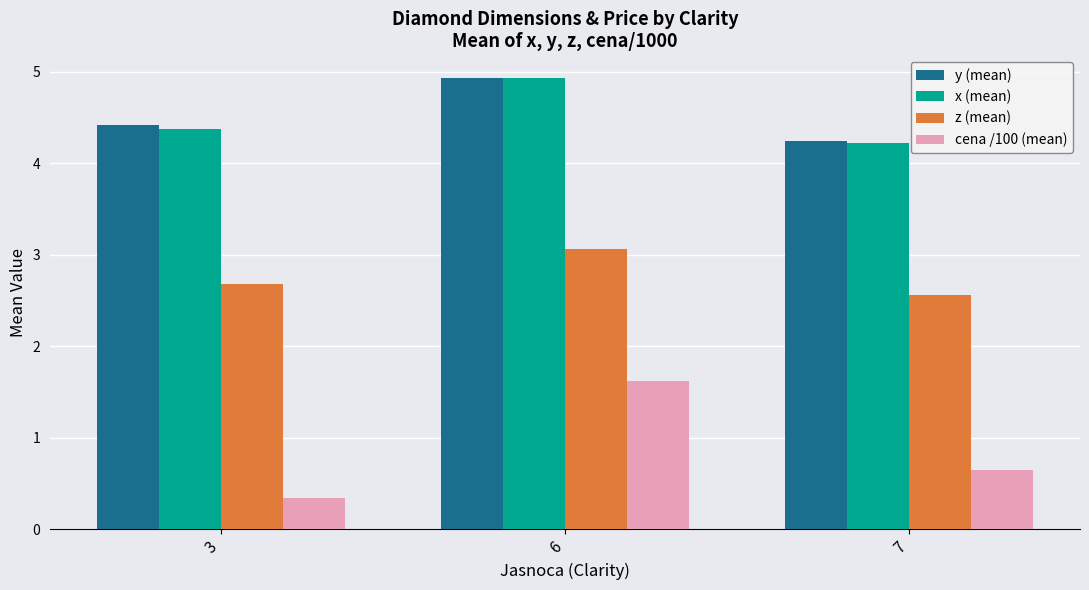

Rank the categories by z (mean) value from highest to lowest.

6, 3, 7